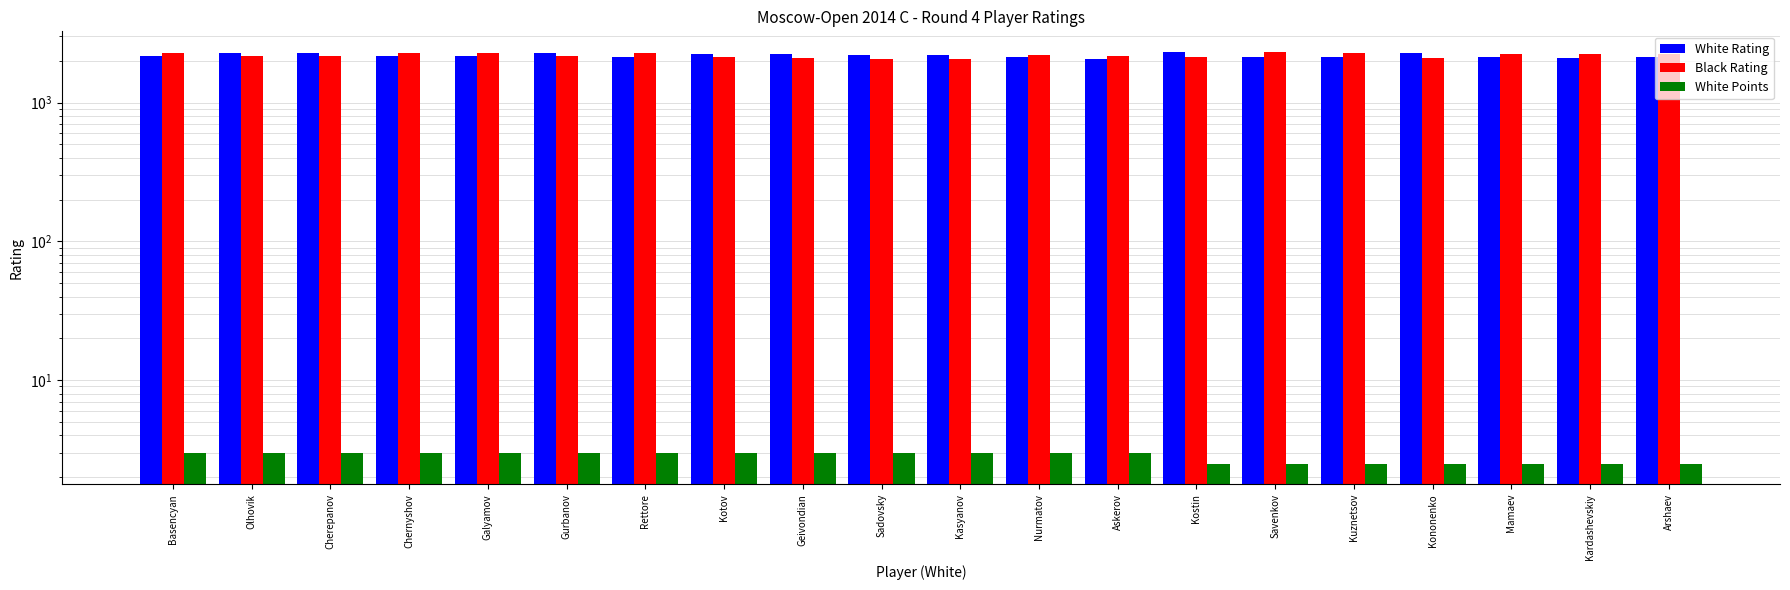

At which category does the chart reach its peak across all series?

Kostin